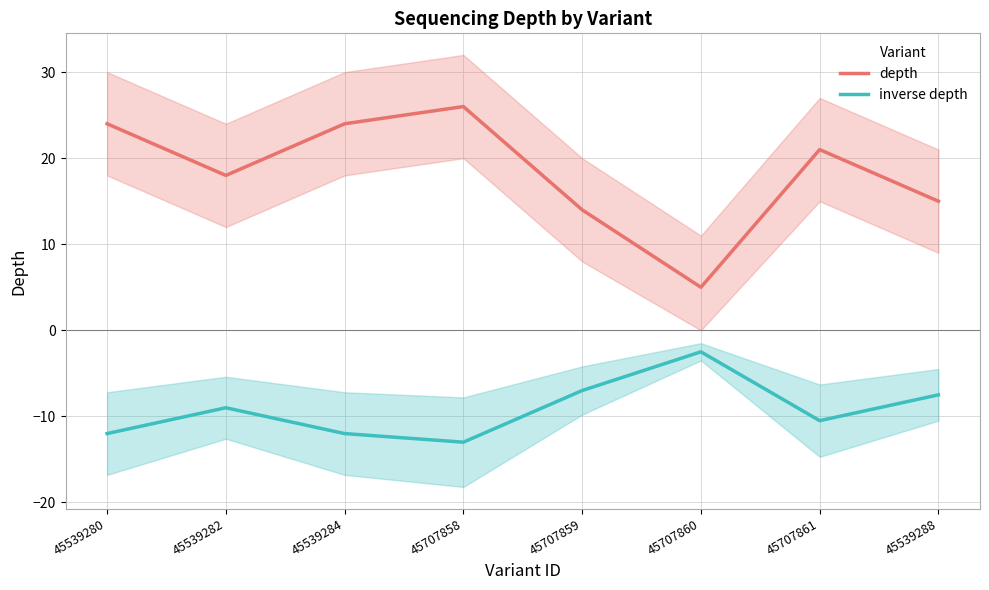

The inverse depth series shows -5.0 at 45539284. True or false?

False